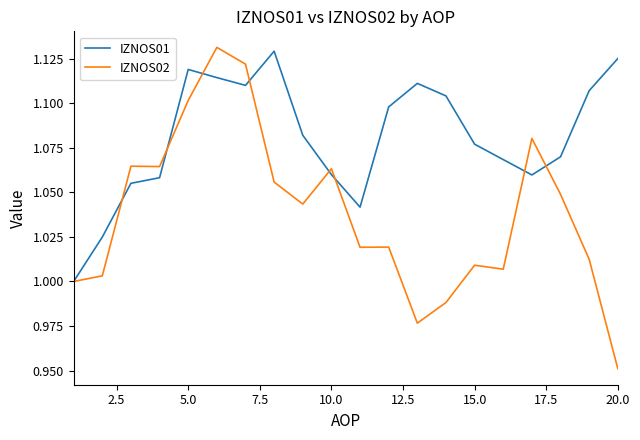

Which series has the largest range (max minus min)?

IZNOS02